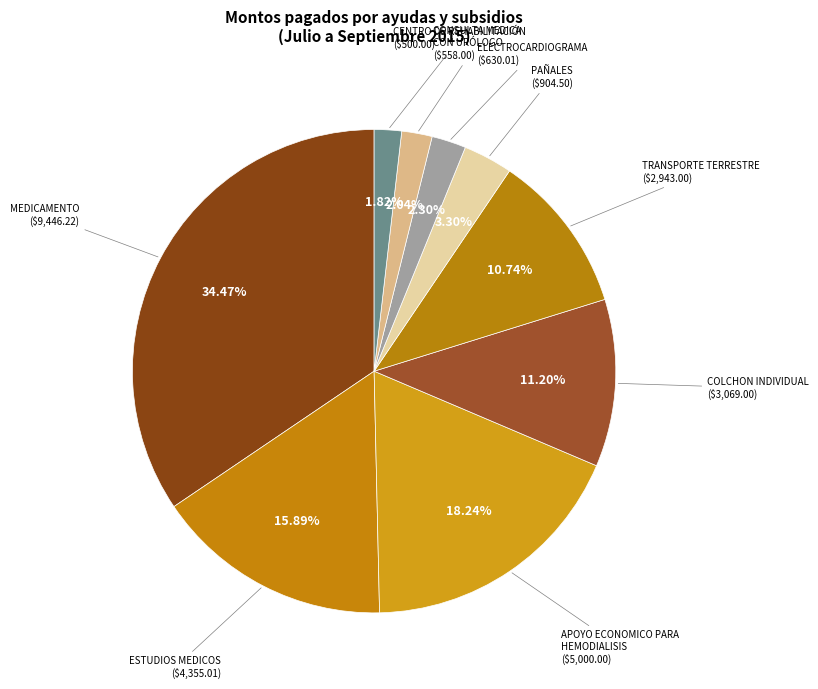

Does APOYO ECONOMICO PARA HEMODIALISIS represent more than half of the total?

No